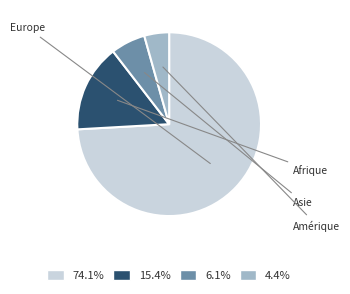

Is there a majority slice in this chart?

Yes